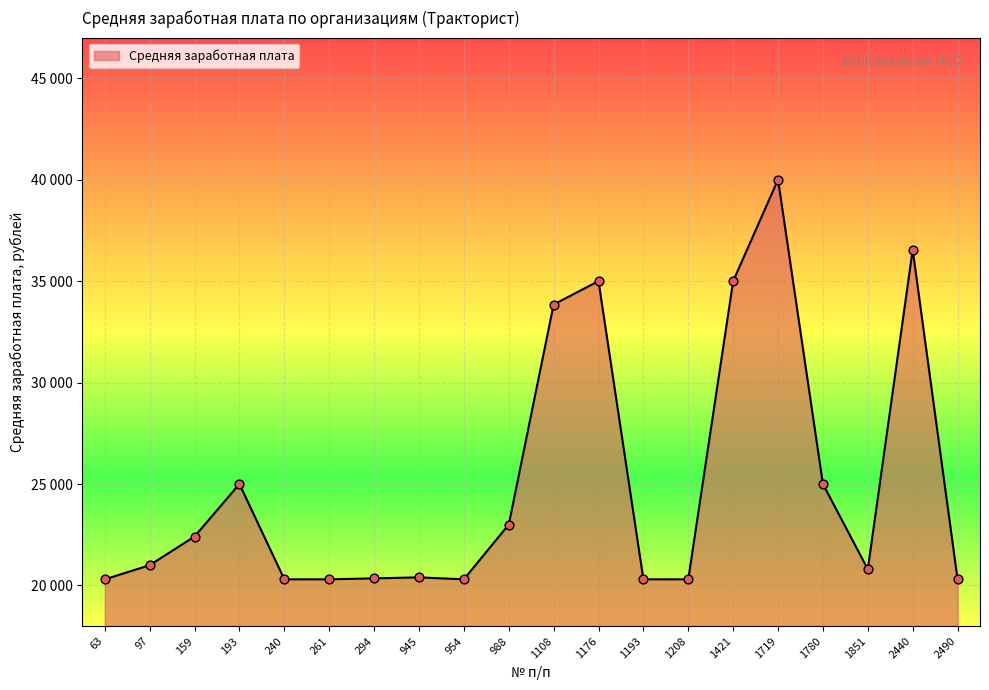

What is the change in value from 240 to 1176?

+14697